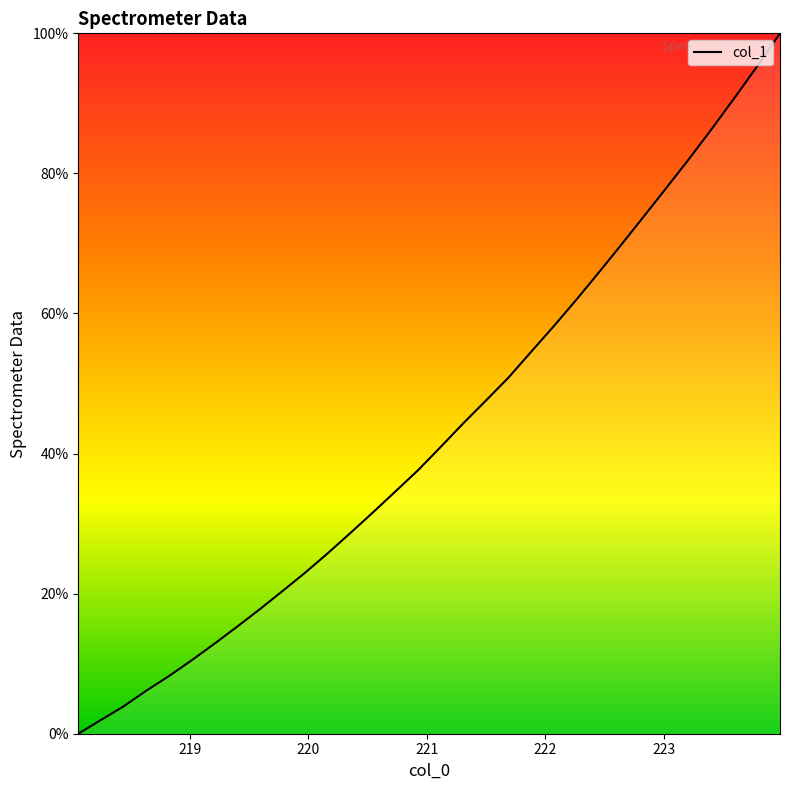

Reading left to right, what are all the values shown in this chart?

0.0	2.0	3.9	6.1	8.2	10.5	12.8	15.3	17.7	20.3	23.0	25.7	28.6	31.6	34.6	37.6	40.9	44.3	47.6	50.9	54.5	58.2	62.0	65.9	69.9	74.0	78.0	82.2	86.4	90.8	95.3	100.0